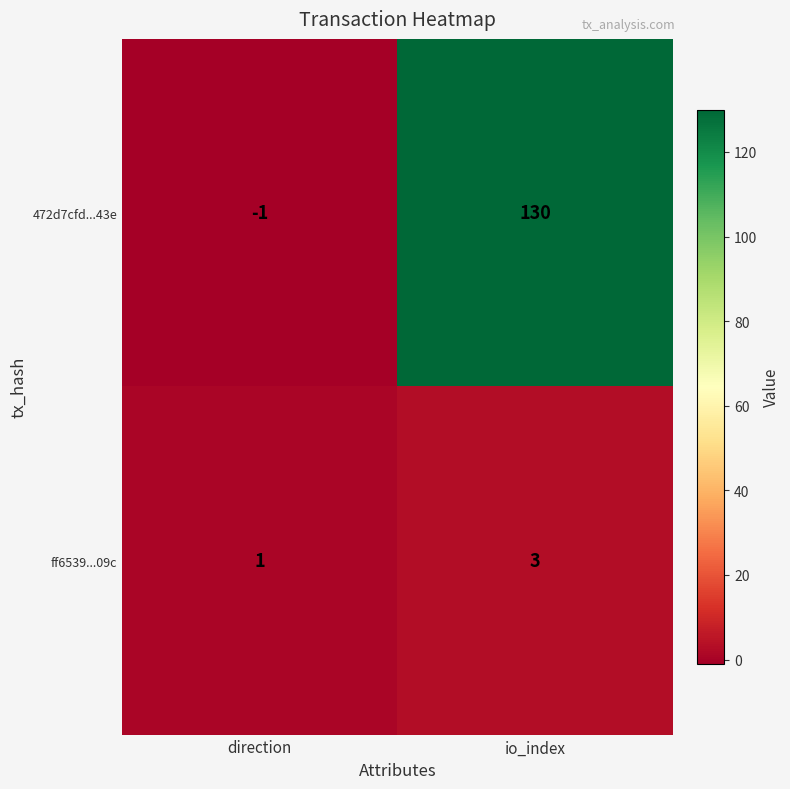

Is it true that ff6539...09c equals 2 at io_index?

False